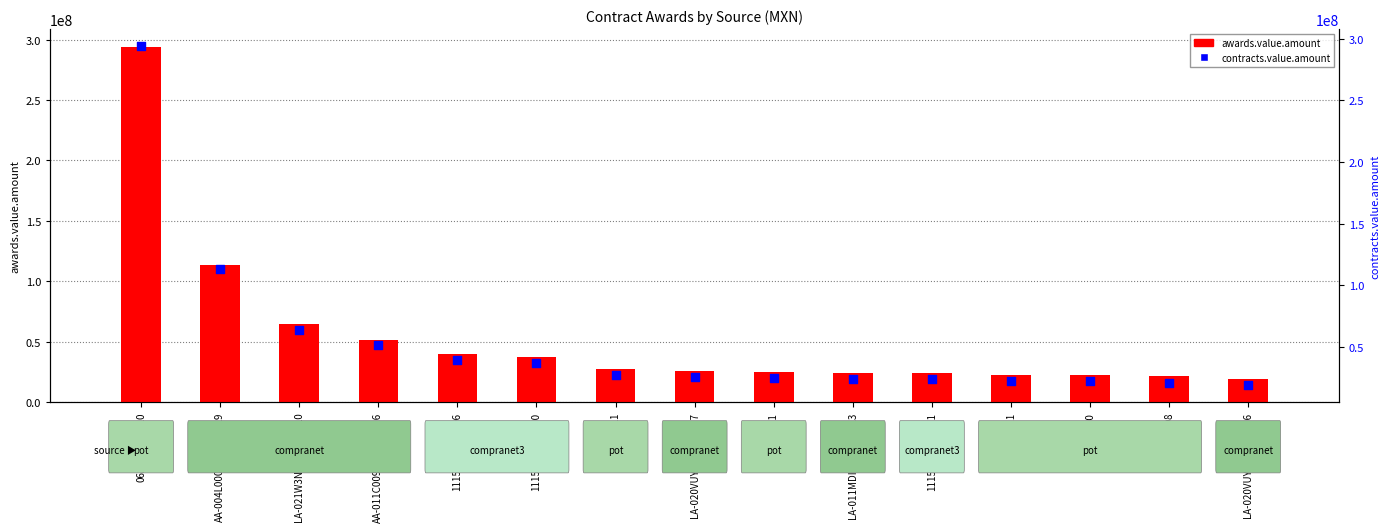

At how many categories does at least one series exceed 157409633?

1